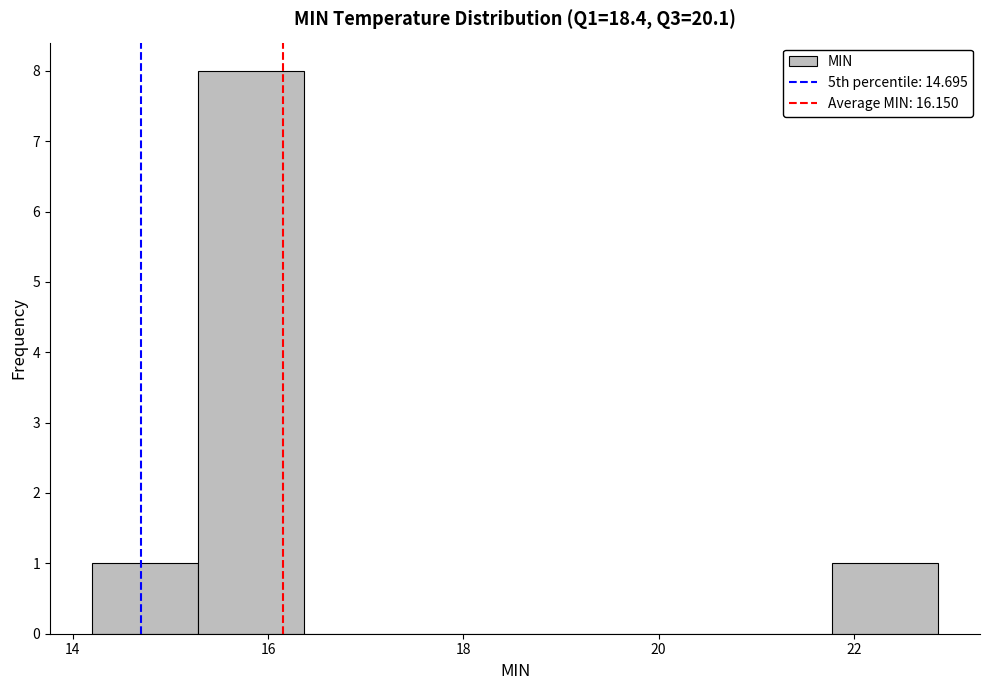

How tall is the bar that spans 21.8 to 22.8 on the x-axis? Neither the bar edges nor the heights are printed on the chart, so give them approximately, as read against the axes.

1